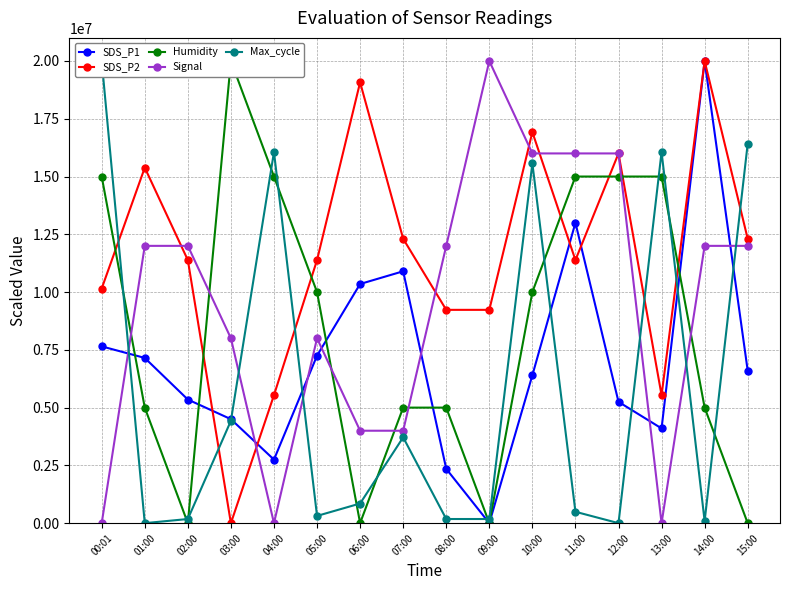

After their last crossing, which series has the higher values: Signal or Humidity?

Signal